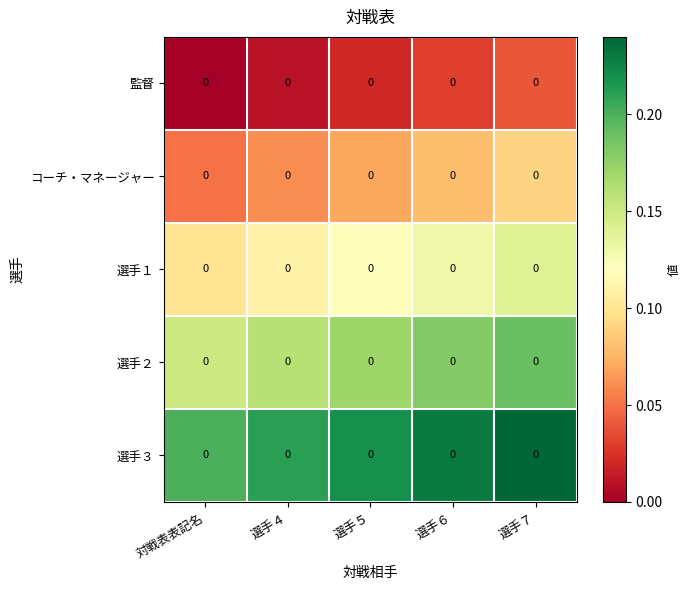

What is the approximate value of 選手１ at 選手５?

0.1